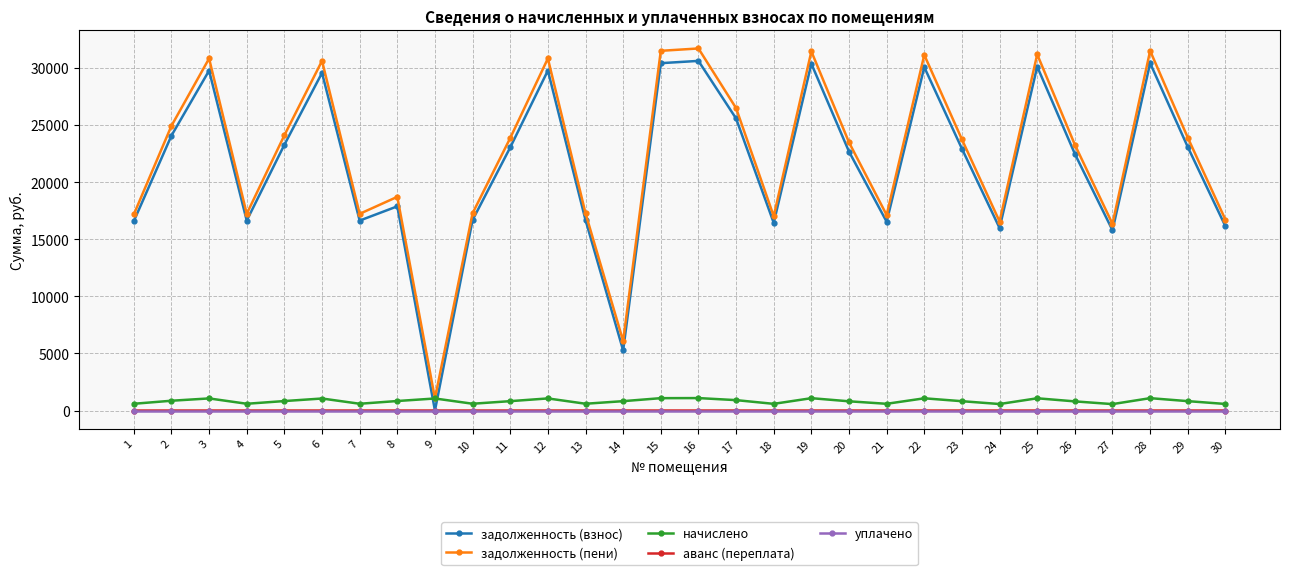

Which series has the widest spread of values?

задолженность (пени)